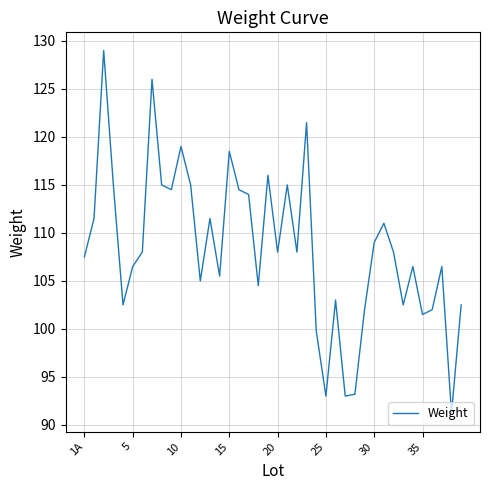

What is the greatest value displayed?

129.0